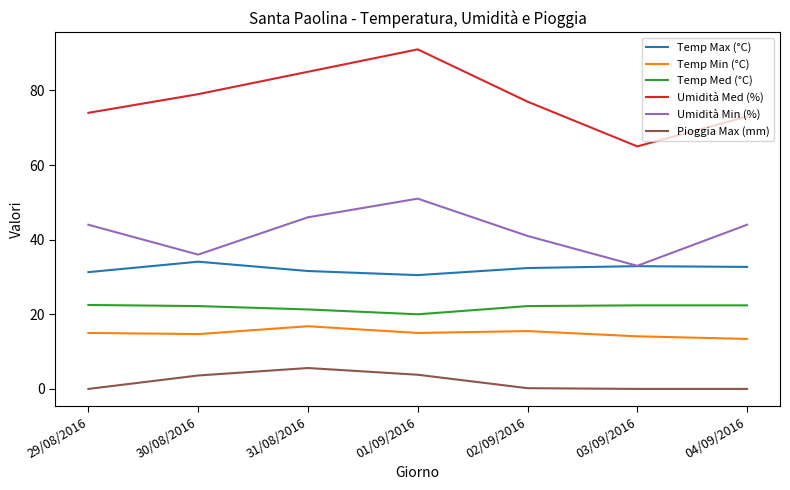

What are all the series names shown in the legend?

Temp Max (°C), Temp Min (°C), Temp Med (°C), Umidità Med (%), Umidità Min (%), Pioggia Max (mm)